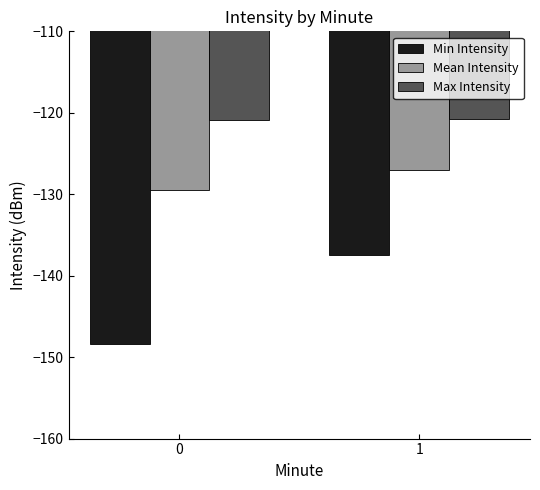

Which series has the largest total across all categories?

Max Intensity